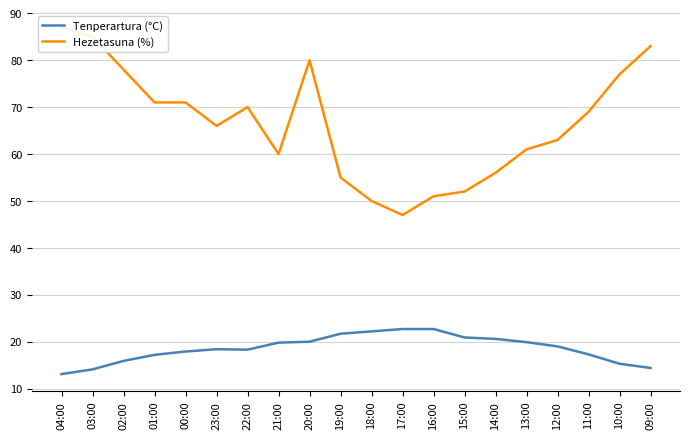

Which series has the largest total across all categories?

Hezetasuna (%)